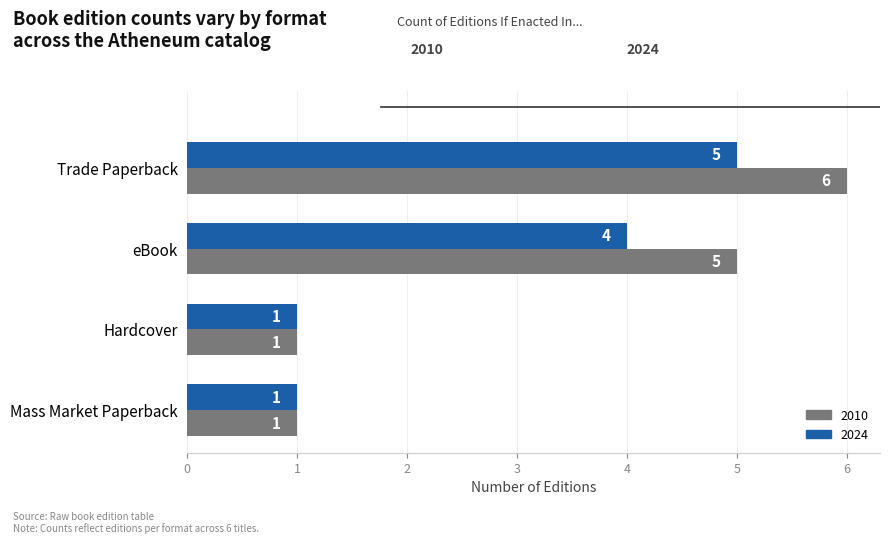

How many categories are shown in the chart?

4